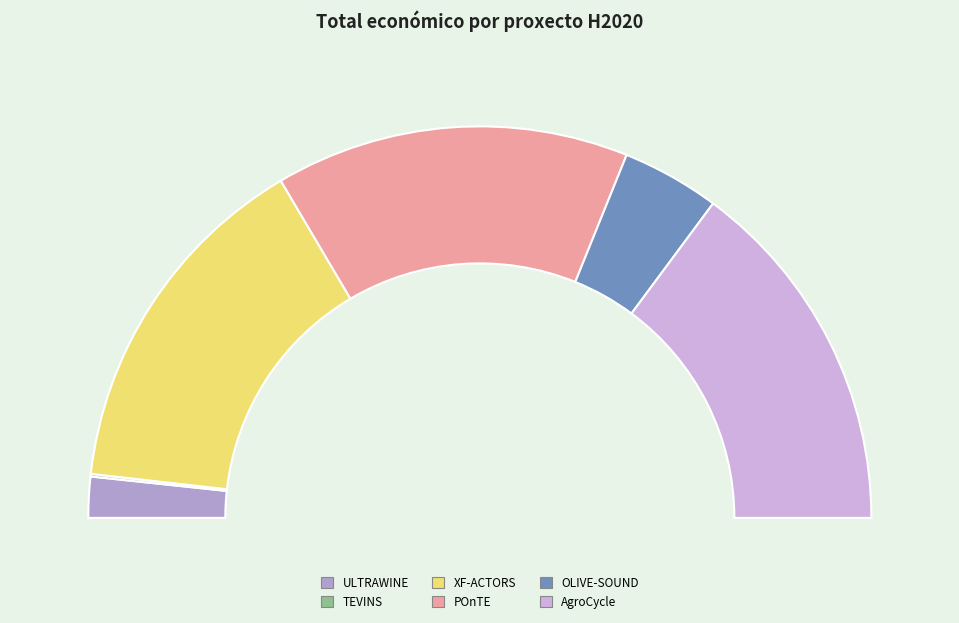

True or false: ULTRAWINE accounts for 11% of the total.

False